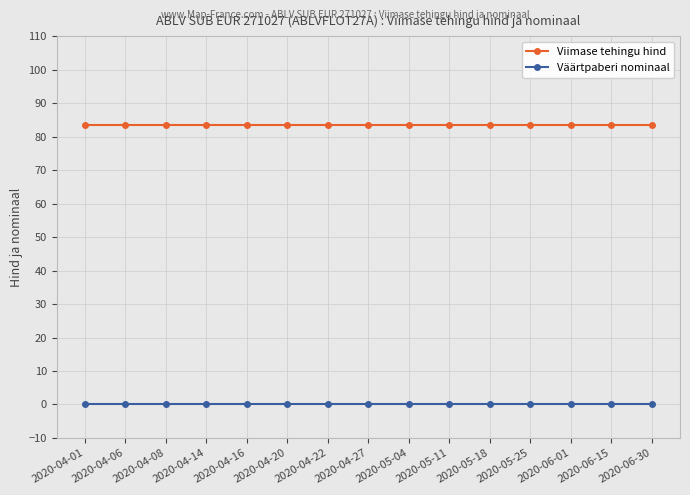

What is the label of the 5th point from the right?

2020-05-18